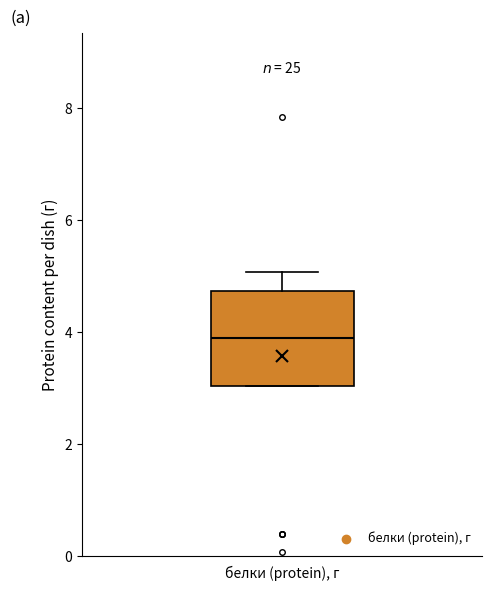

Transcribe this box plot: give where the median line is, the range the box spans, and where the two whiskers end, as read against the y-axis. The values are not printed on the chart, so give them approximately, as read against the axis.

median 4.0, box 3.0 to 4.8, whiskers 3.0 to 5.0